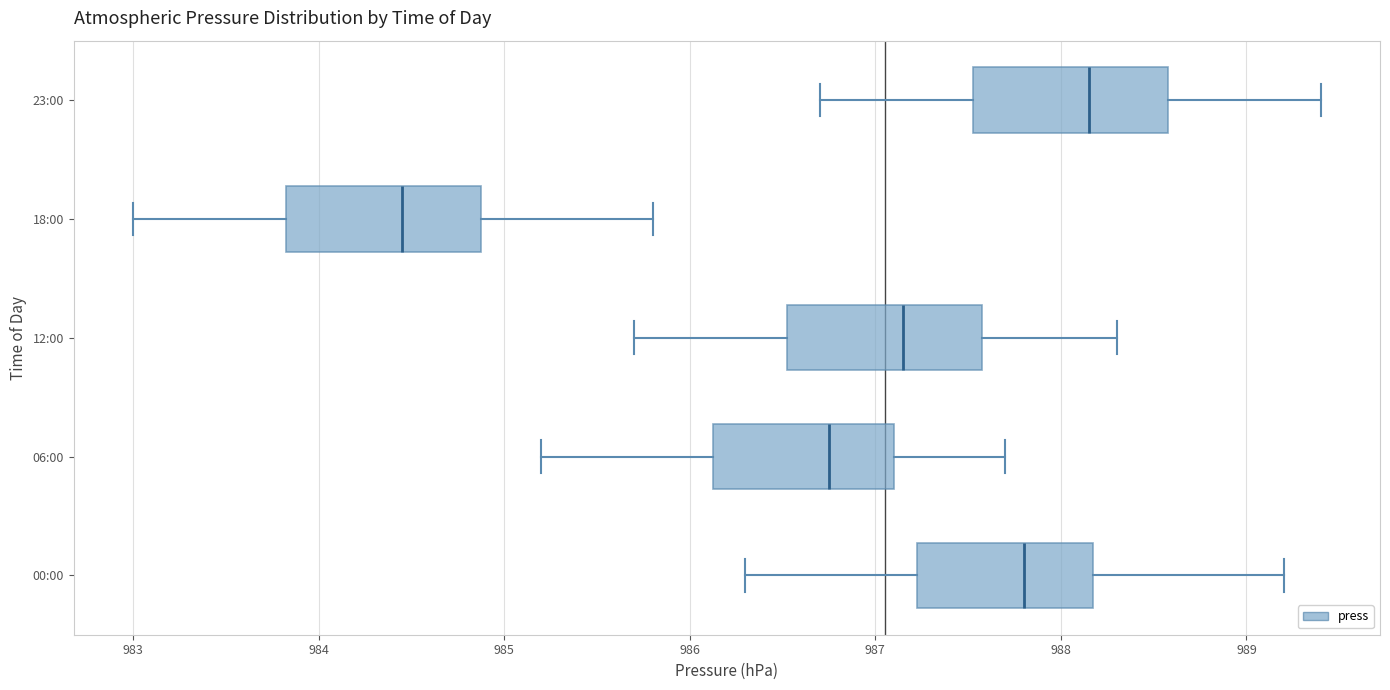

Where does the left whisker of the box for 23:00 end on the x-axis? The values are not printed on the chart, so give them approximately, as read against the axis.

986.7